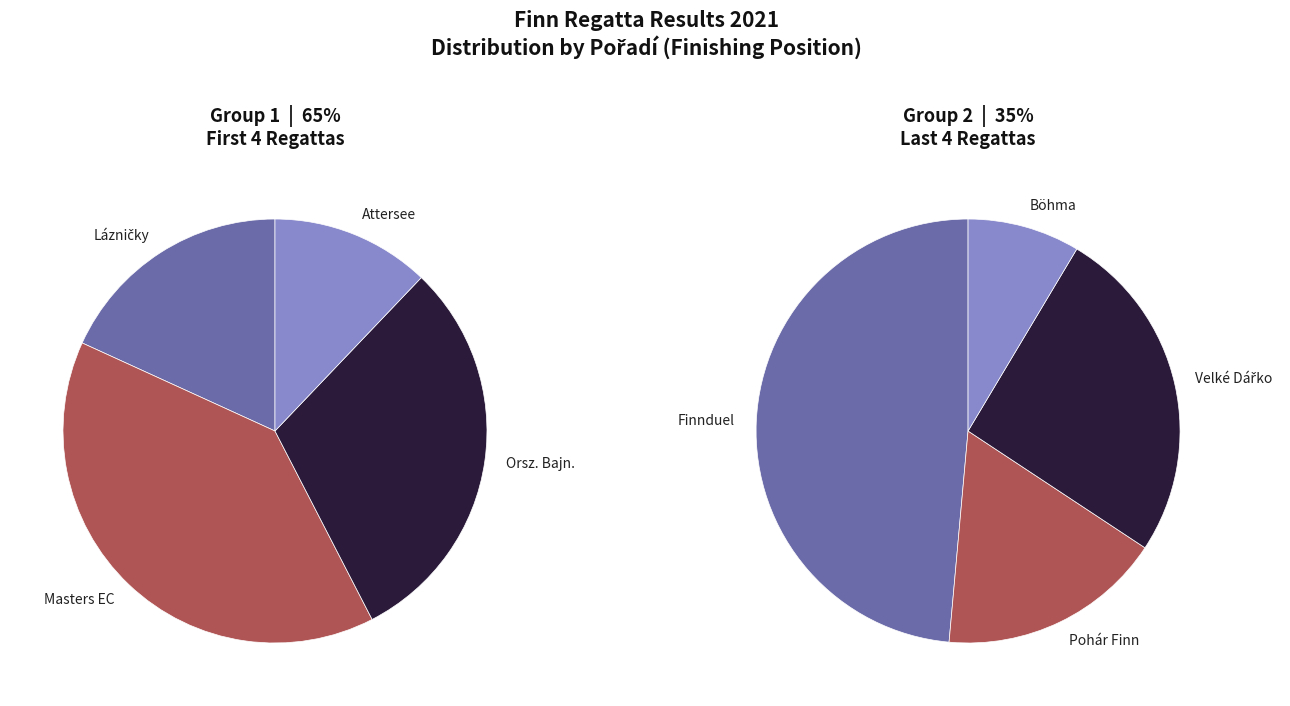

Combined, what portion of the pie is Pohár o Velké Dářko and Finn Masters European Championship 2021?

34.7%